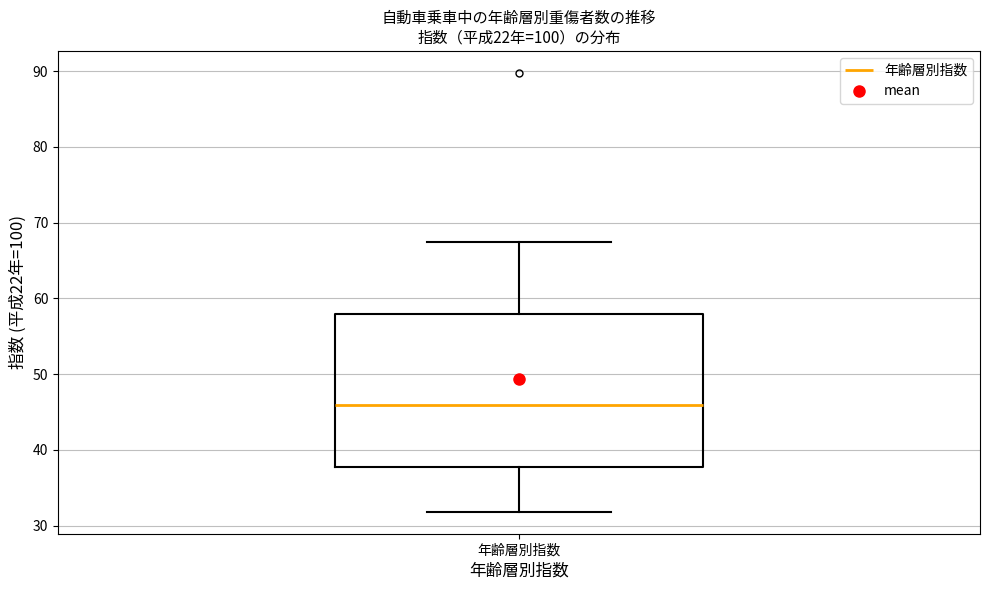

Where does the upper whisker of the box for 年齢層別指数 end on the y-axis? The values are not printed on the chart, so give them approximately, as read against the axis.

67